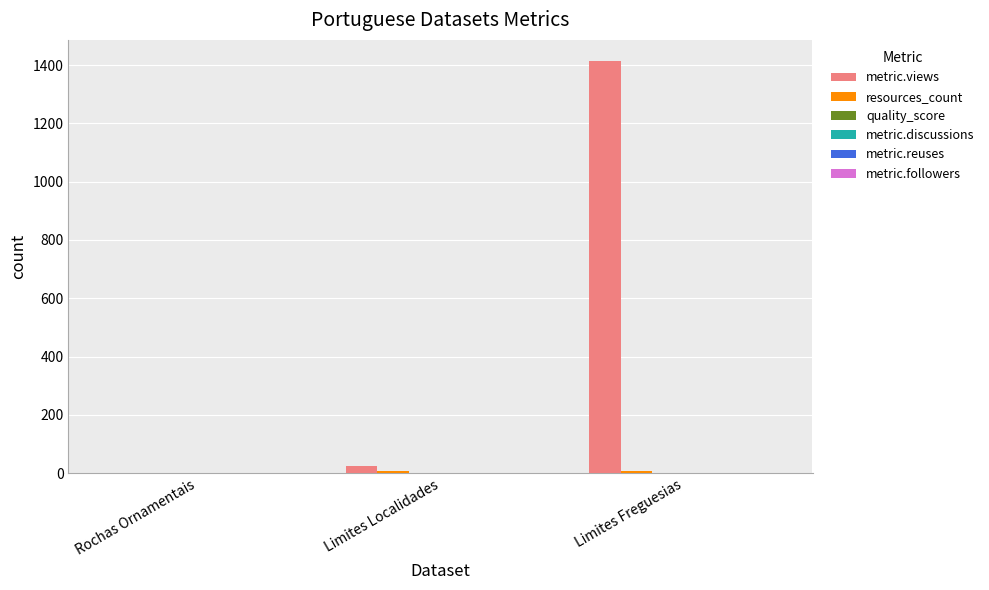

True or false: metric.views has a value of -719.3 at Rochas Ornamentais.

False